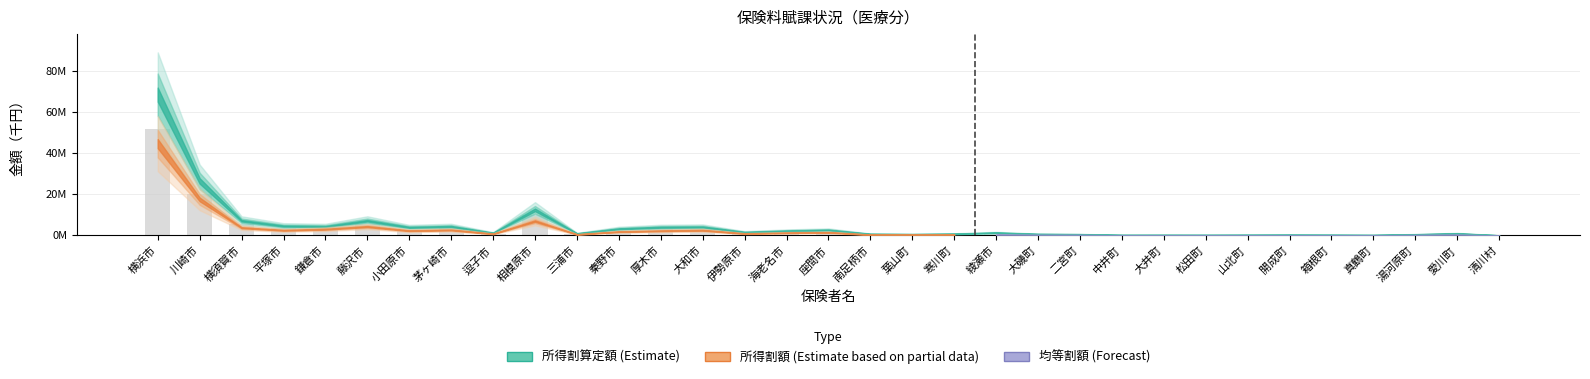

Are the bars horizontal?

No